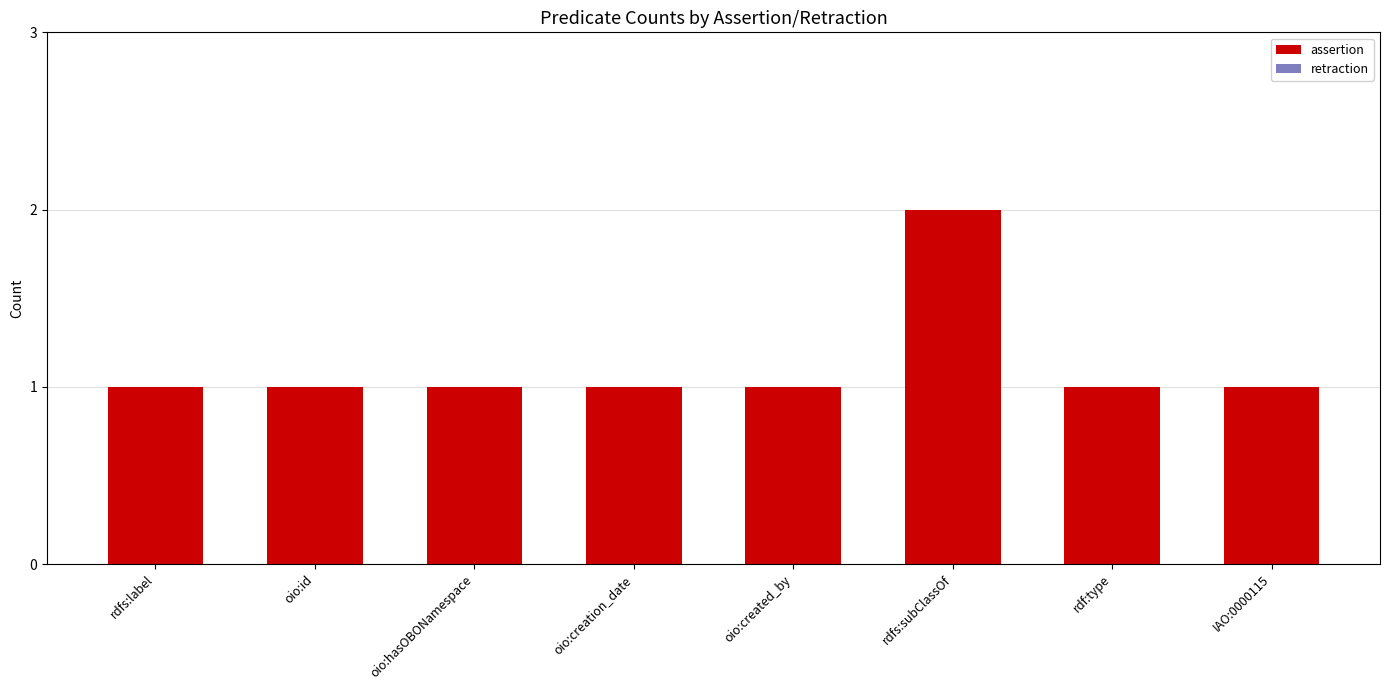

True or false: the data shows 1 at oio:id.

True